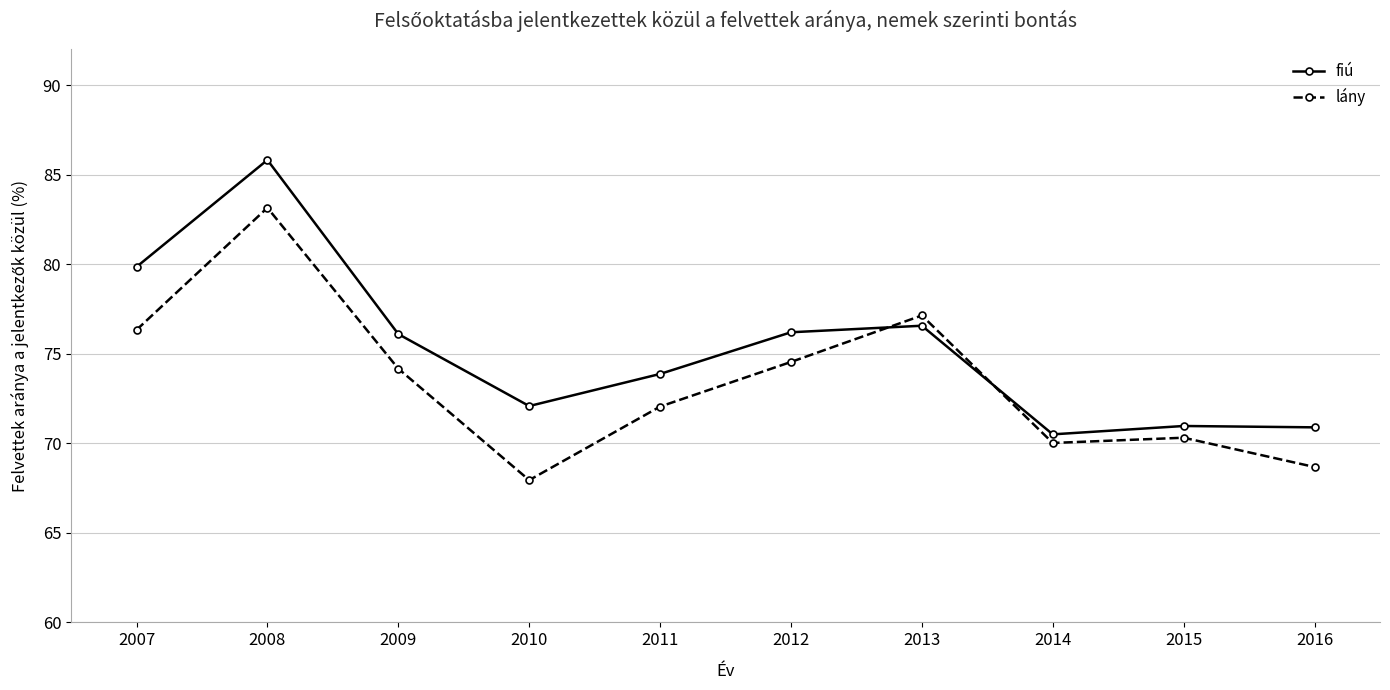

Where is lány nearest to the value 75?

2012